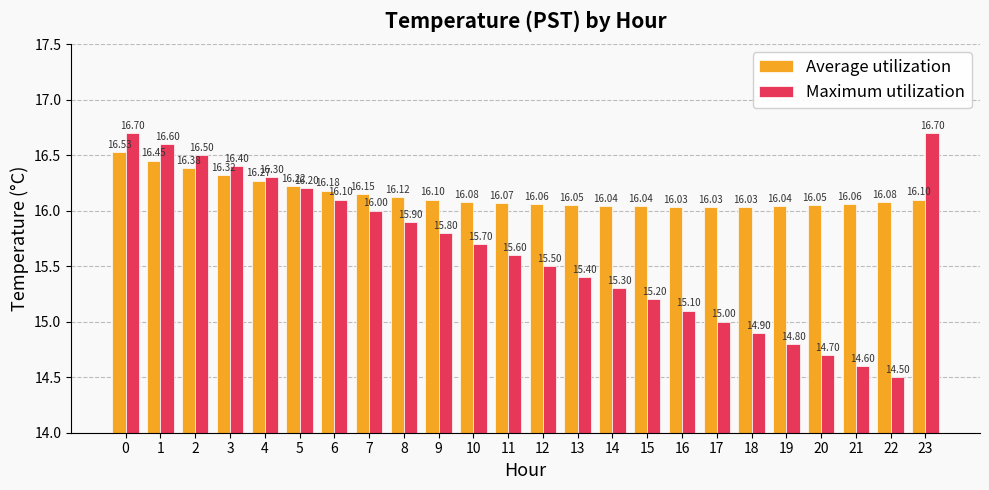

Between 16 and 19, which series saw the biggest shift?

Maximum utilization